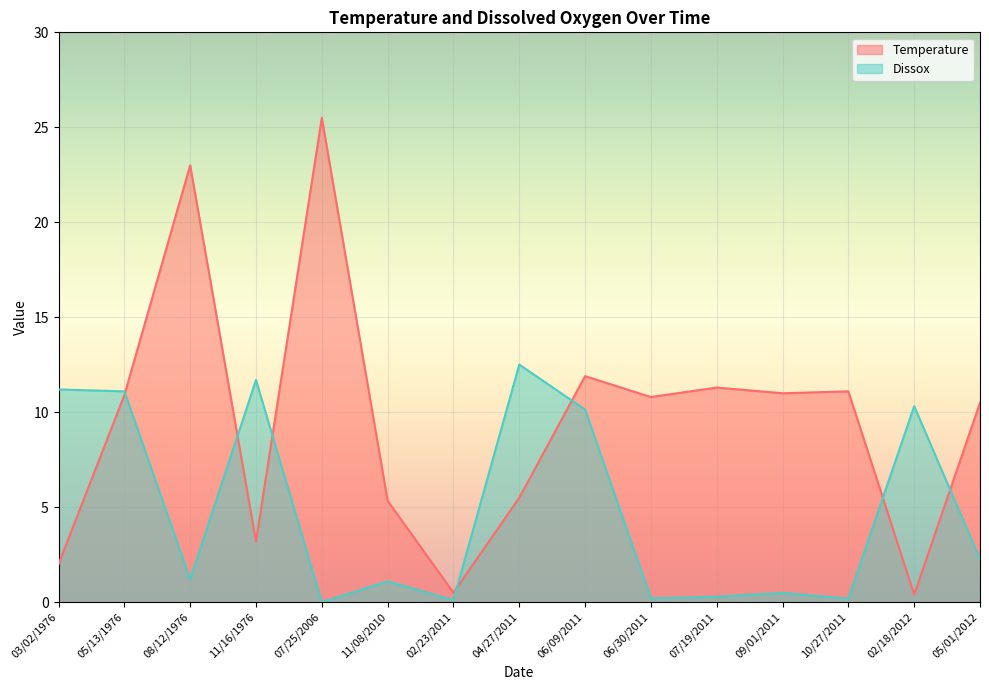

Is it true that Temperature equals 7.8 at 07/19/2011?

False